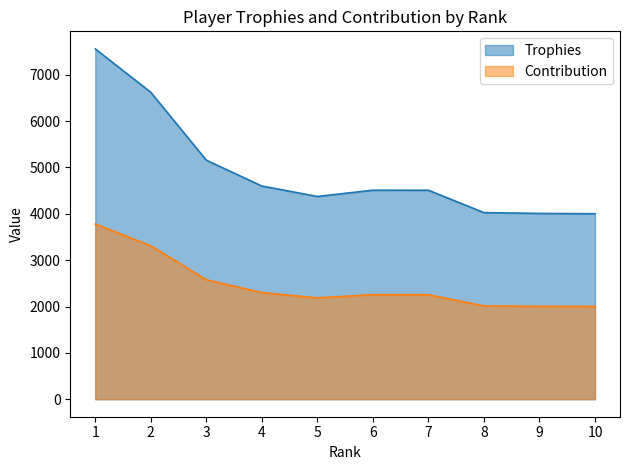

The Trophies series shows 6519 at 6. True or false?

False